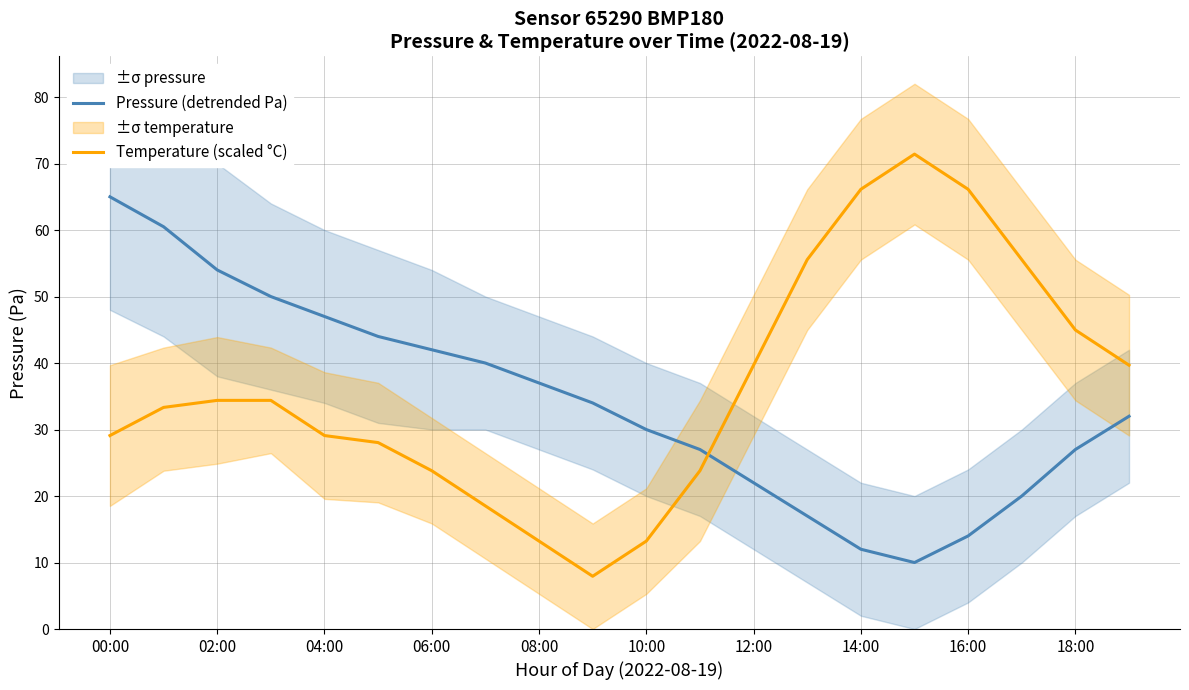

Where does the Temperature (scaled °C) series first go above 34?

02:00